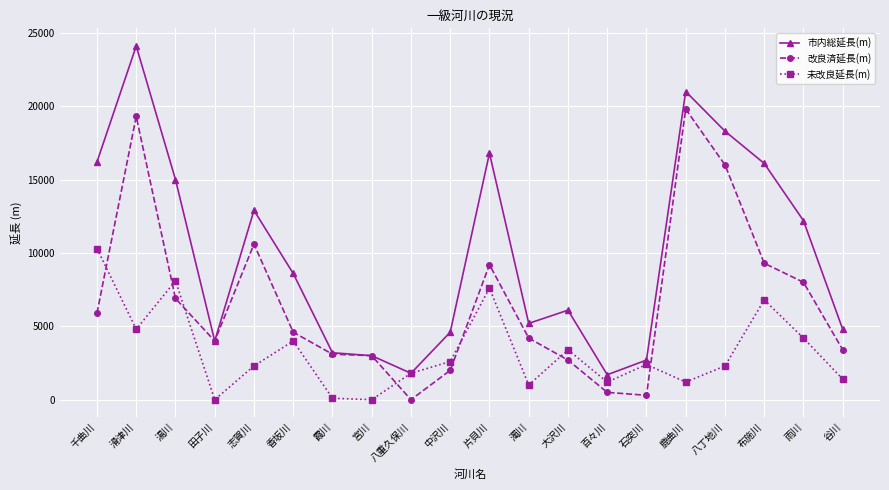

How many distinct data groups are displayed?

3